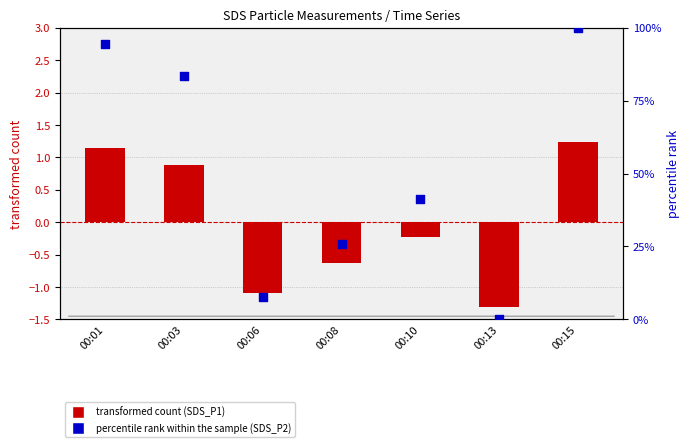

Is the value of transformed count at 00:08 greater than the value of percentile rank within the sample at 00:13?

No